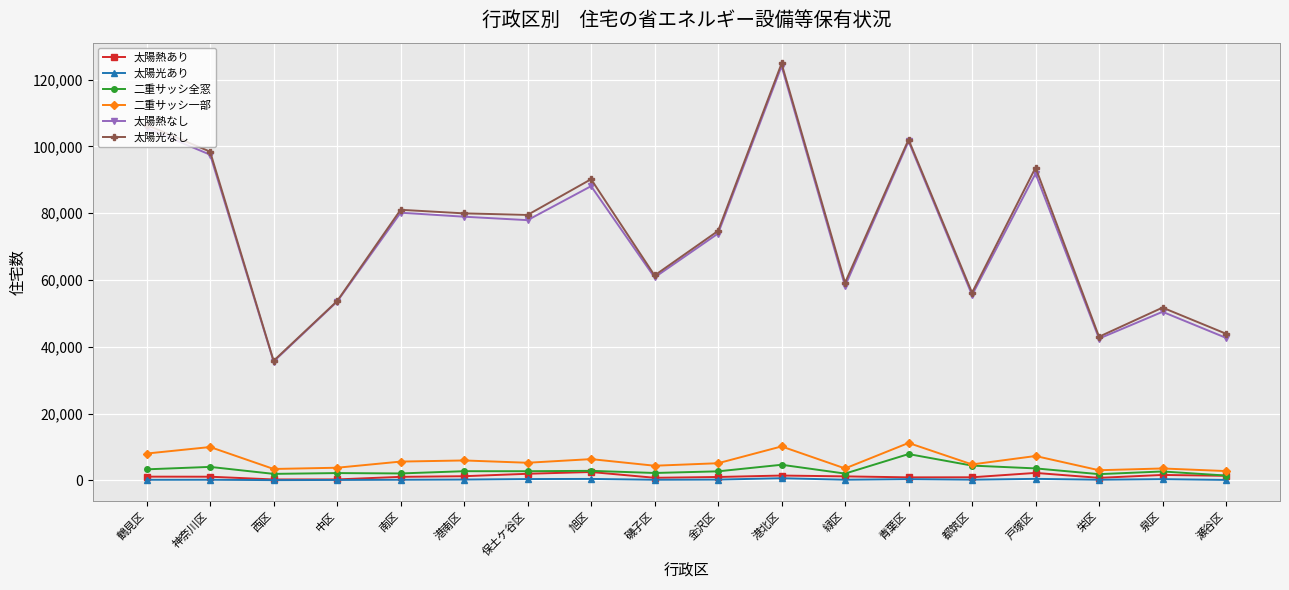

At which label does 二重サッシ一部 first exceed 5250?

鶴見区